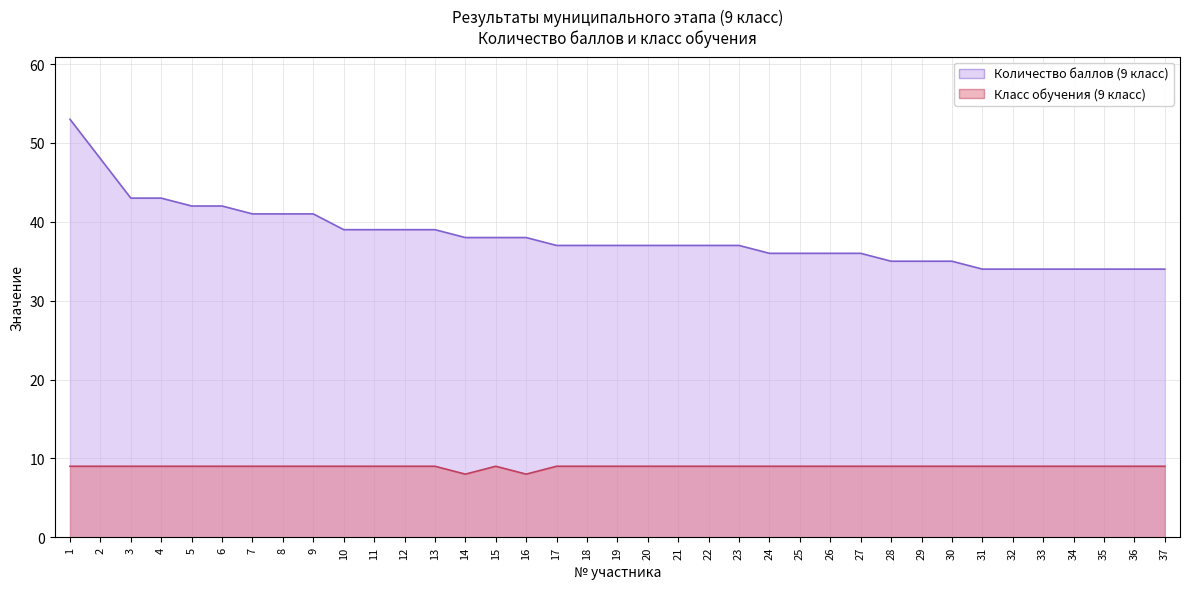

How many categories are shown in the chart?

37